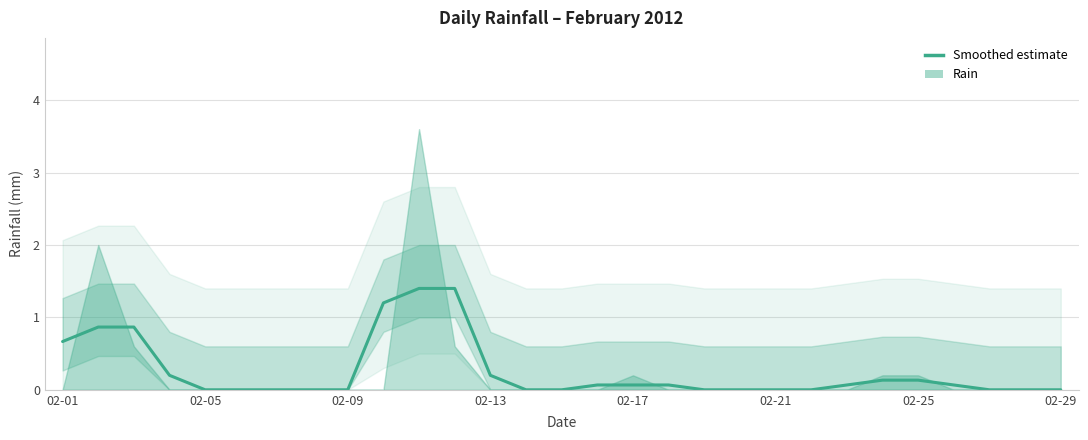

How many values are above zero?

15